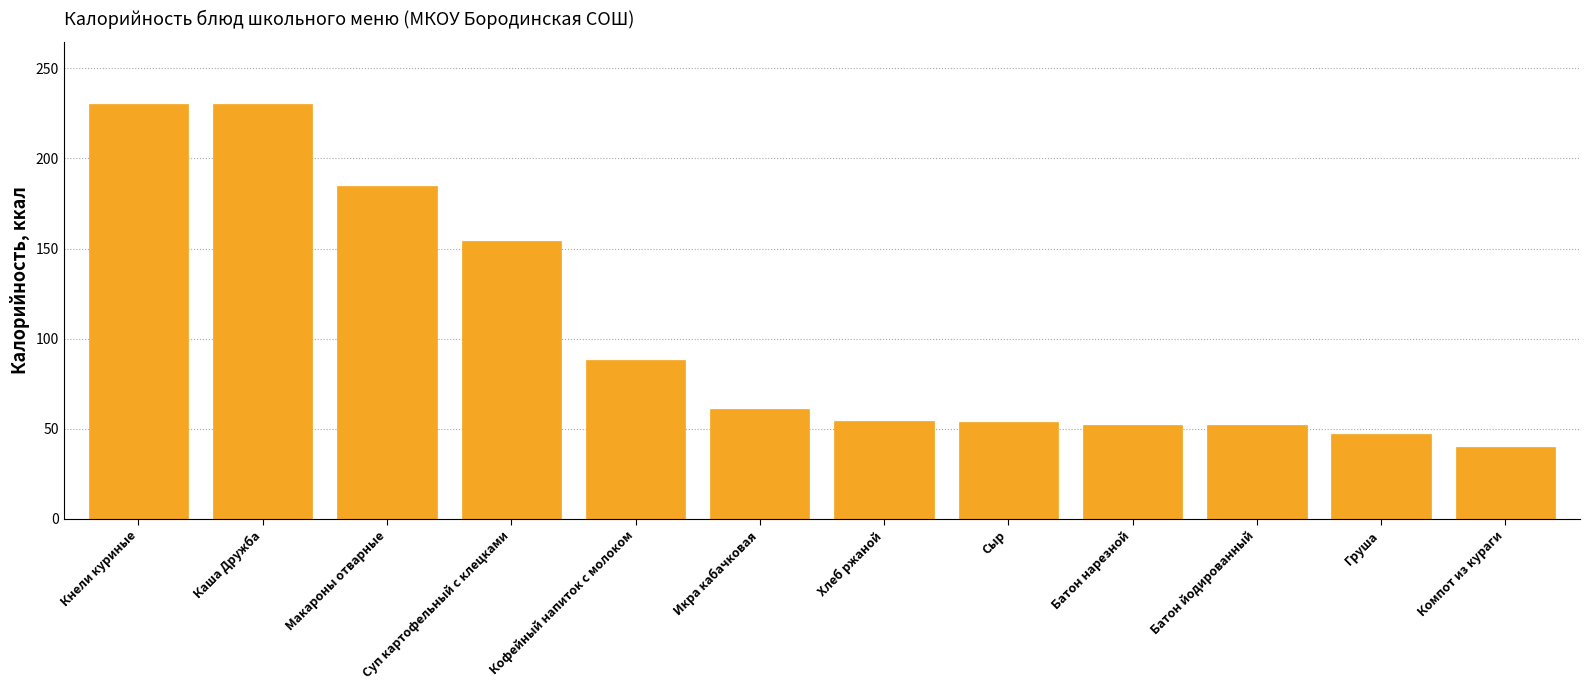

Which has a higher value, Каша Дружба or Батон нарезной?

Каша Дружба